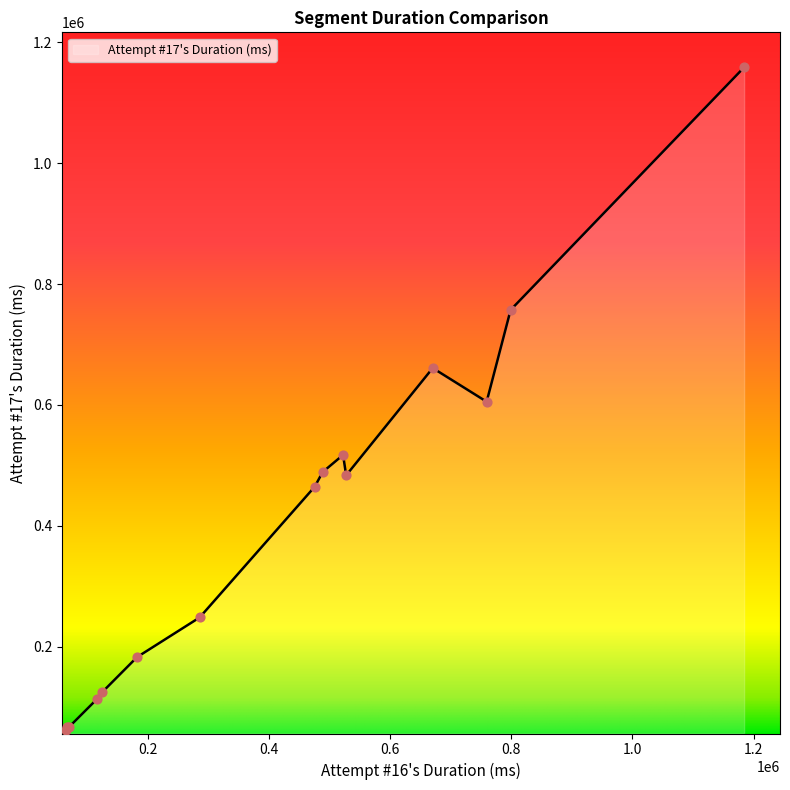

What is the minimum value shown in the chart?

62259